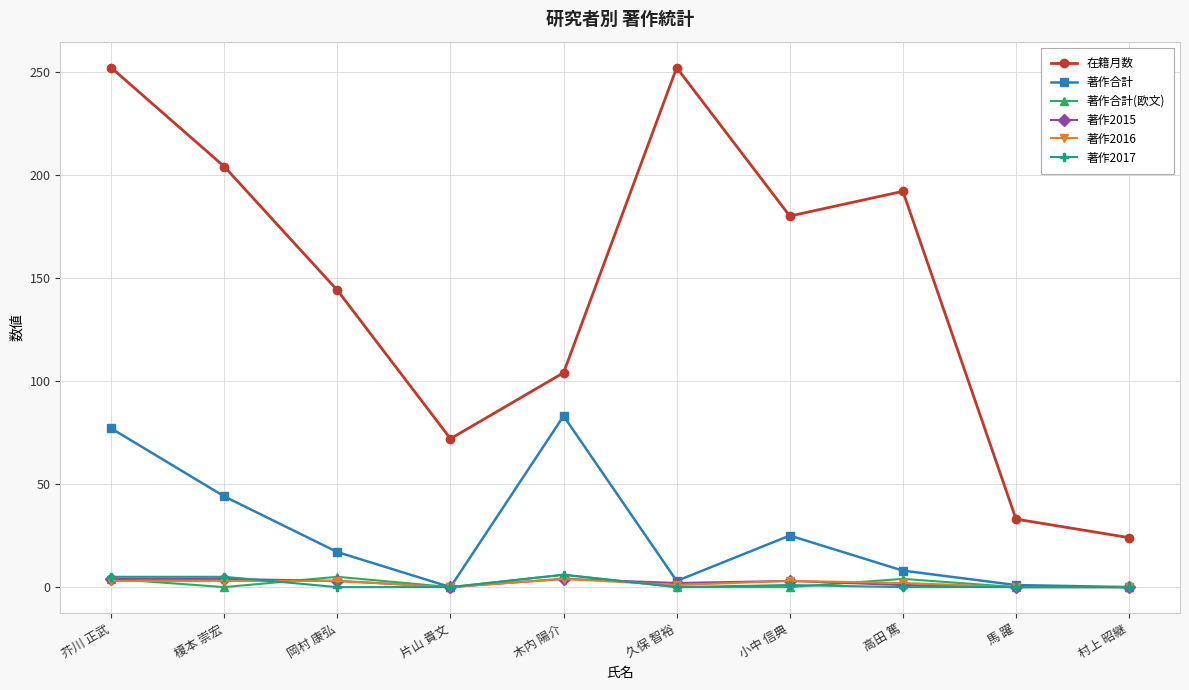

What is the difference between the second highest and minimum values in the 著作合計(欧文) series?

5